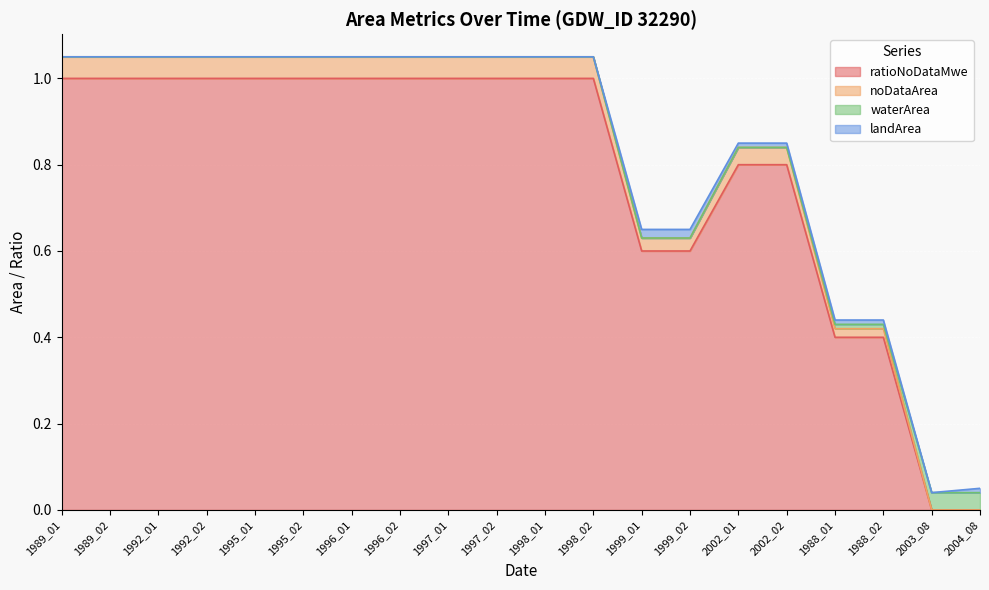

What is the sum of the ratioNoDataMwe values at 1995_02 and 1999_01?

1.6